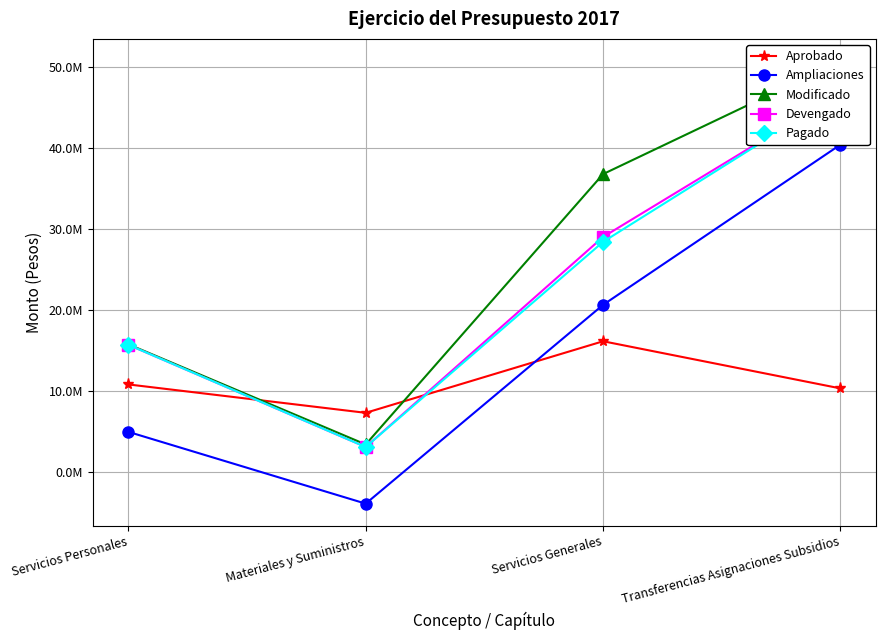

At which label does Ampliaciones reach its minimum?

Materiales y Suministros